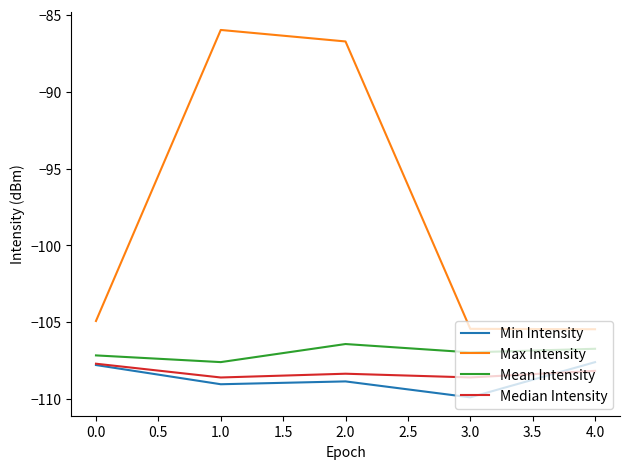

Is it true that Median Intensity equals -108.6 at 1.0?

True